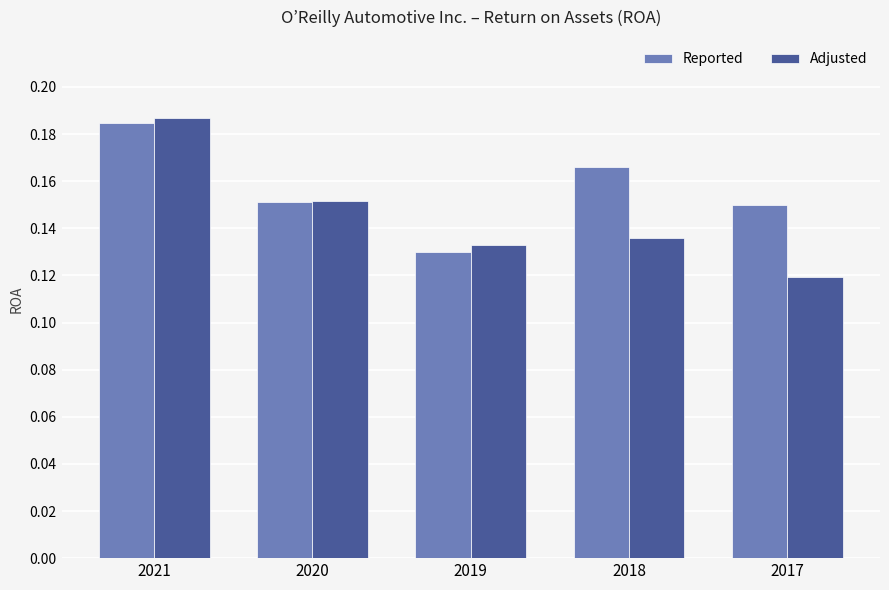

List the labels in order of Adjusted value, smallest first.

2017, 2019, 2018, 2020, 2021